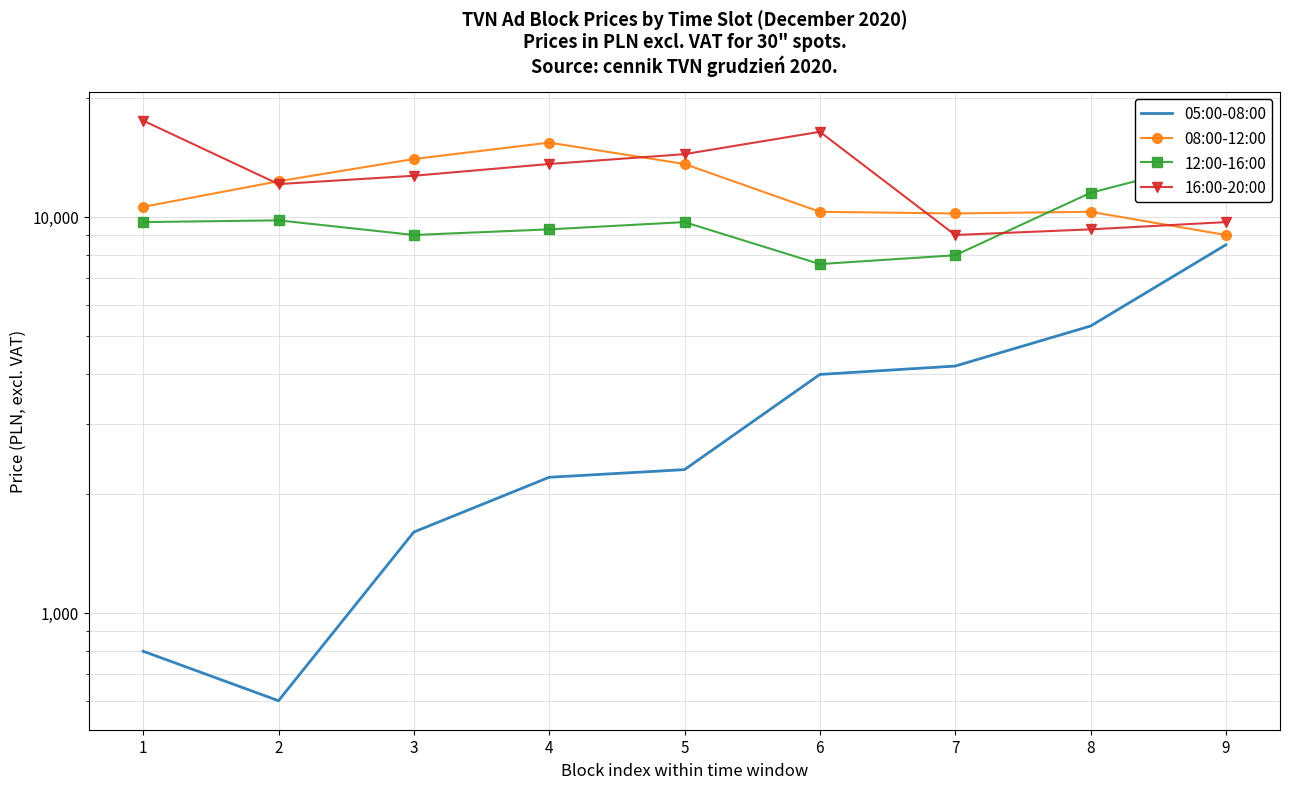

What is the smallest value displayed?

600